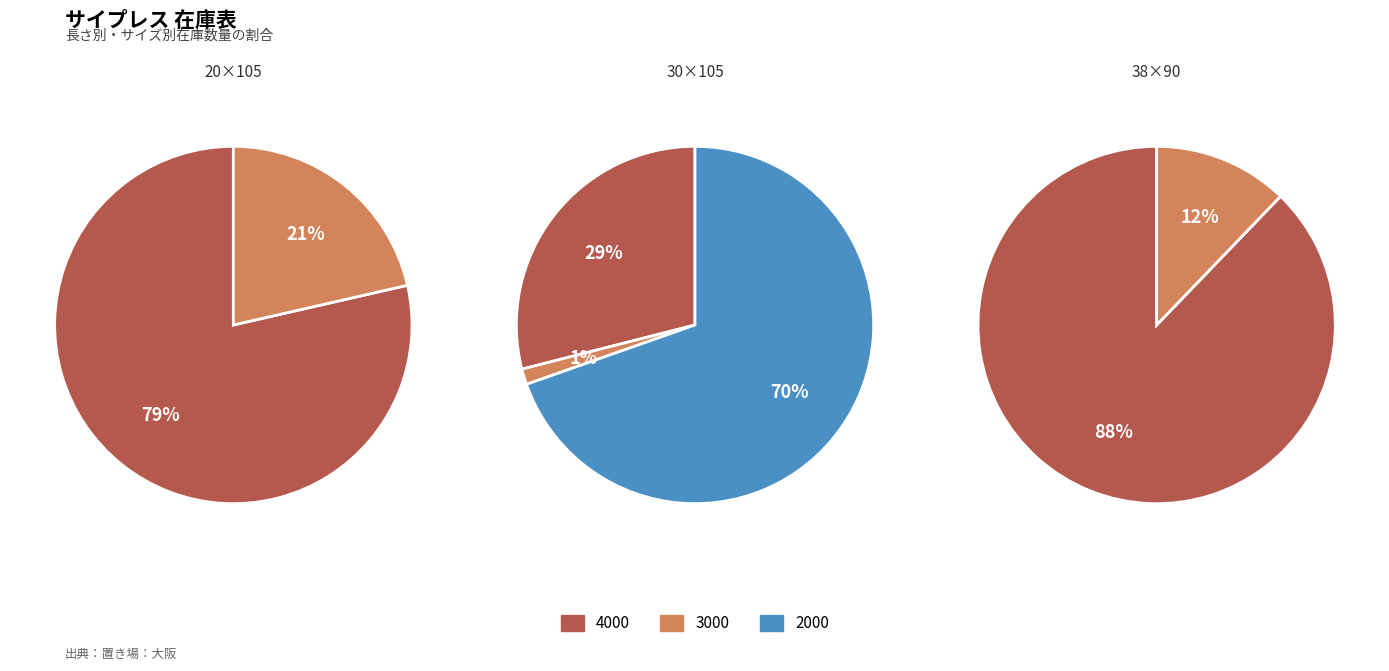

How many segments does this pie chart have?

3